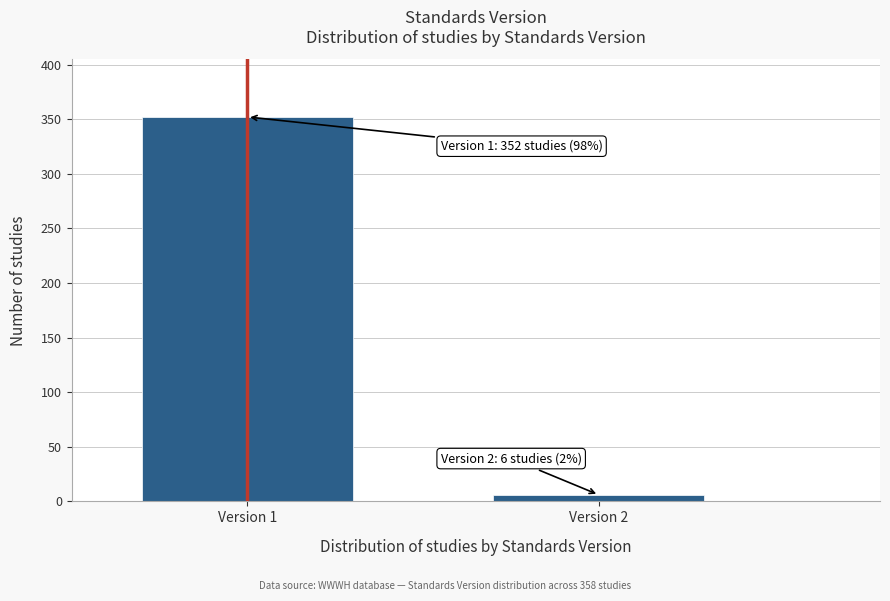

Reading left to right, extract all data points from this chart.

Version 1=352	Version 2=6